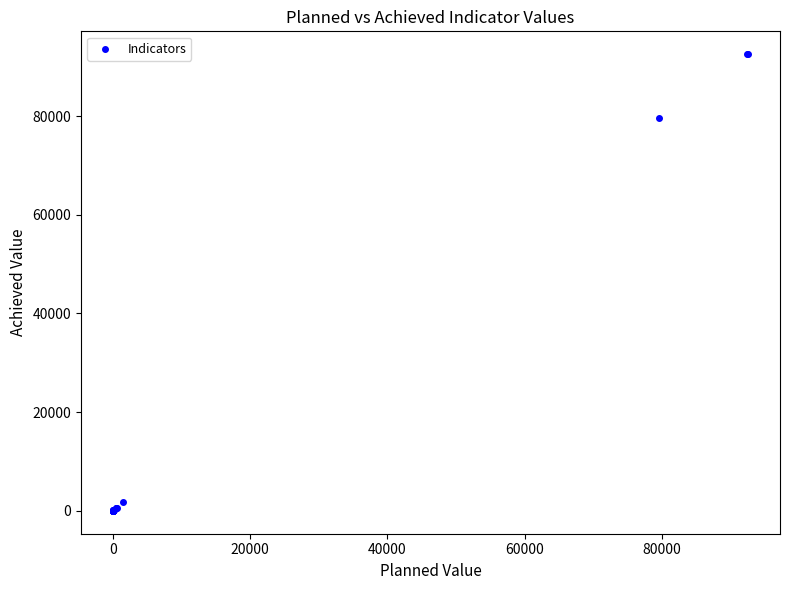

What Y value in the scatter plot is closest to 46267?

79571.0